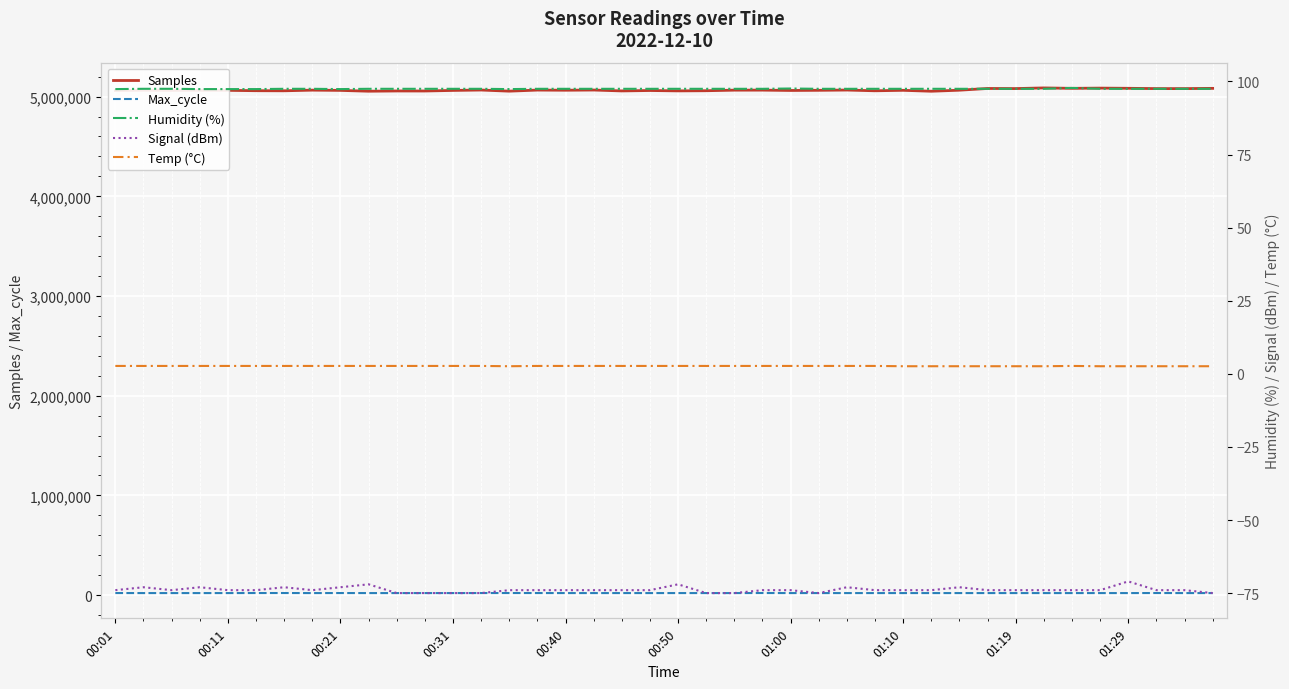

Between 27 and 37, which is larger?

37